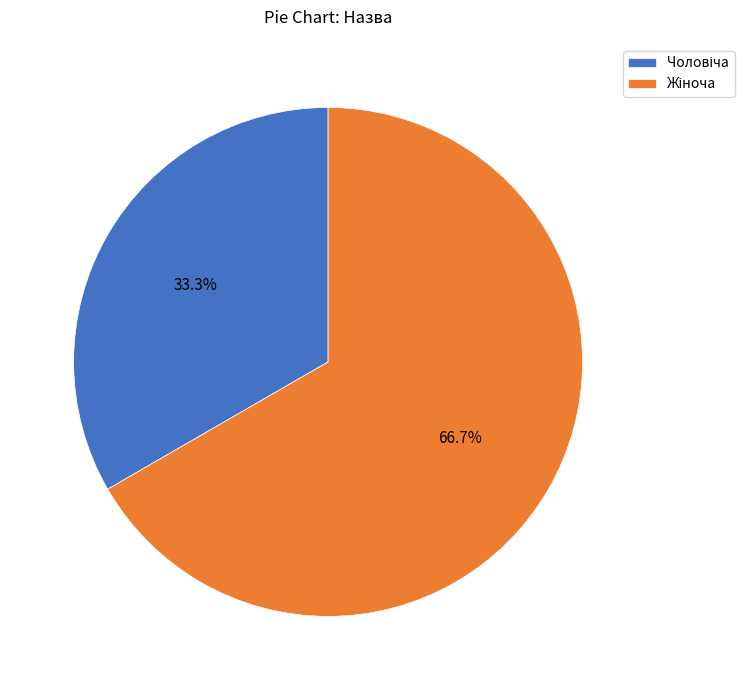

Is there a majority slice in this chart?

Yes